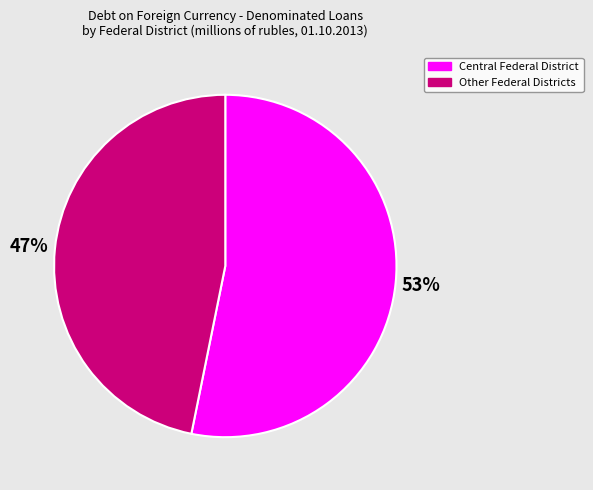

What is the ratio of the value at Central Federal District to the value at Other Federal Districts?

1.1